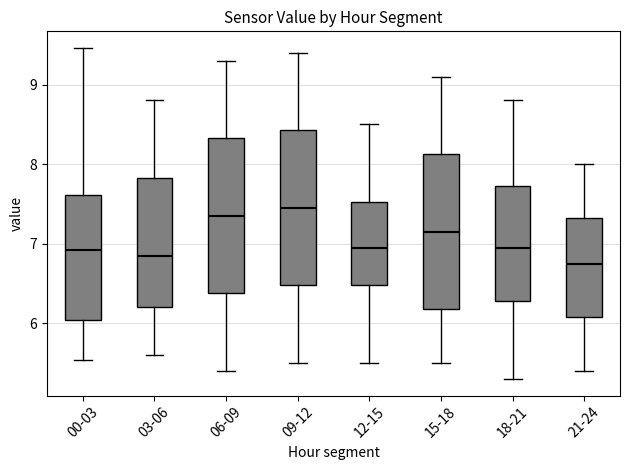

Which box's median line is the highest?

09-12